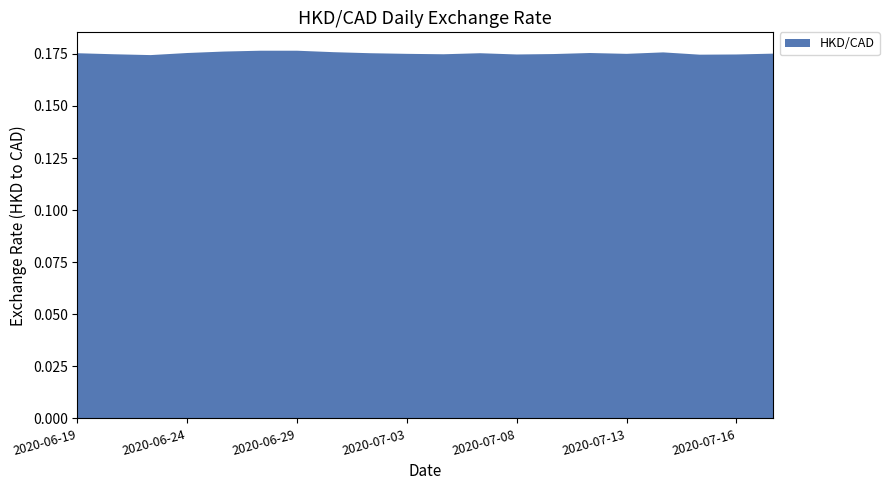

Reading left to right, extract all data points from this chart.

0.2	0.2	0.2	0.2	0.2	0.2	0.2	0.2	0.2	0.2	0.2	0.2	0.2	0.2	0.2	0.2	0.2	0.2	0.2	0.2